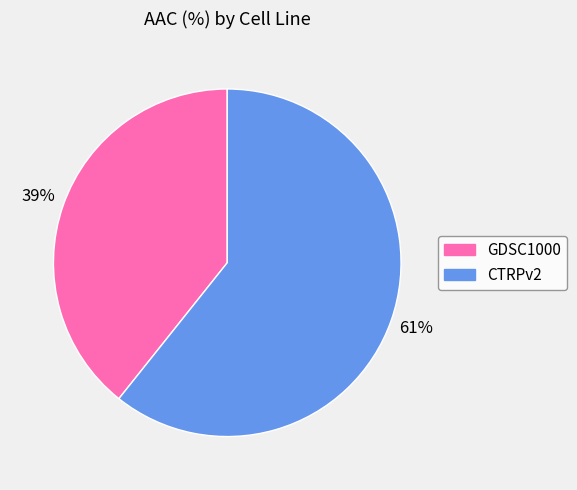

Between CTRPv2 and GDSC1000, which is larger?

CTRPv2